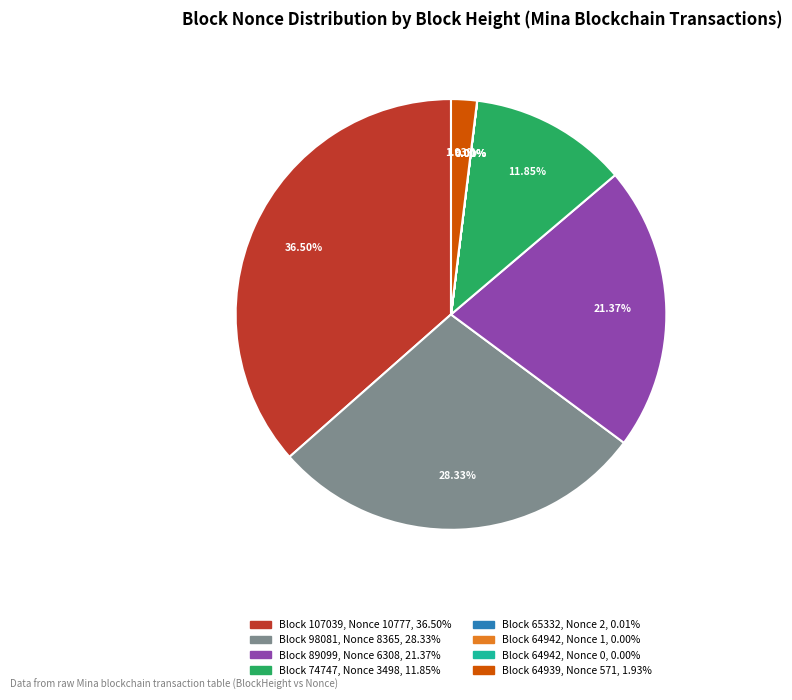

Is there a majority slice in this chart?

No